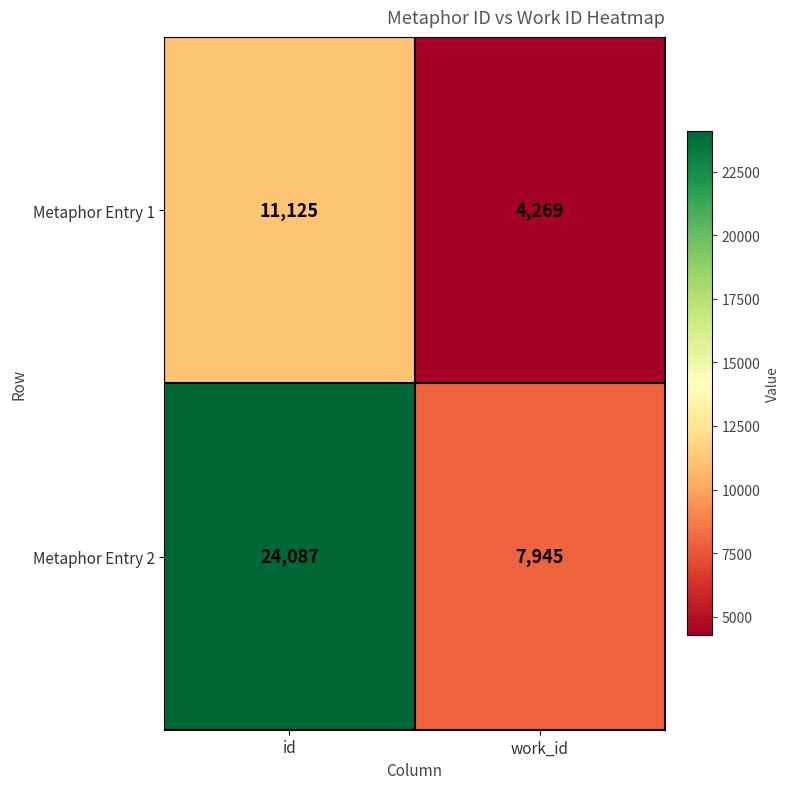

At how many categories does at least one series exceed 10761?

1